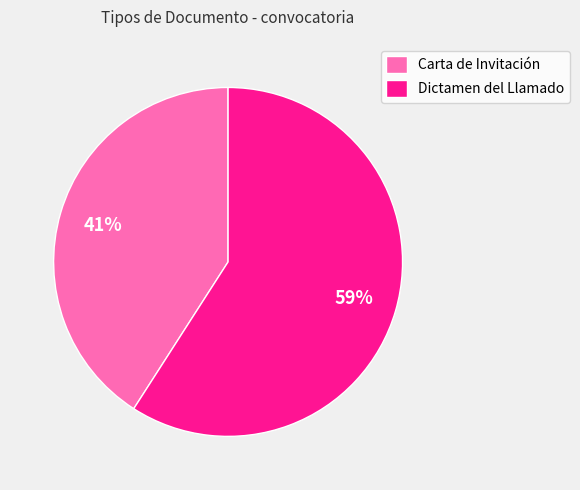

Which category has the smallest portion of the pie?

Carta de Invitación